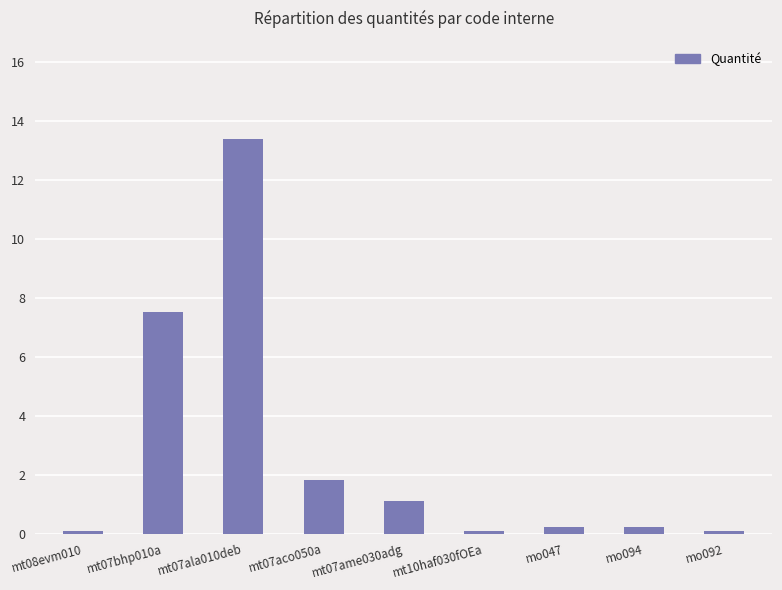

Which has a higher value, mt07aco050a or mt07ala010deb?

mt07ala010deb